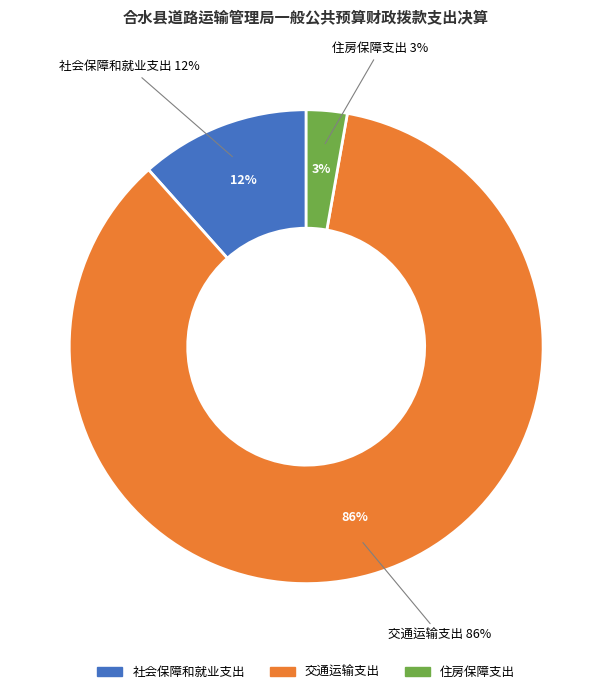

Is there a majority slice in this chart?

Yes